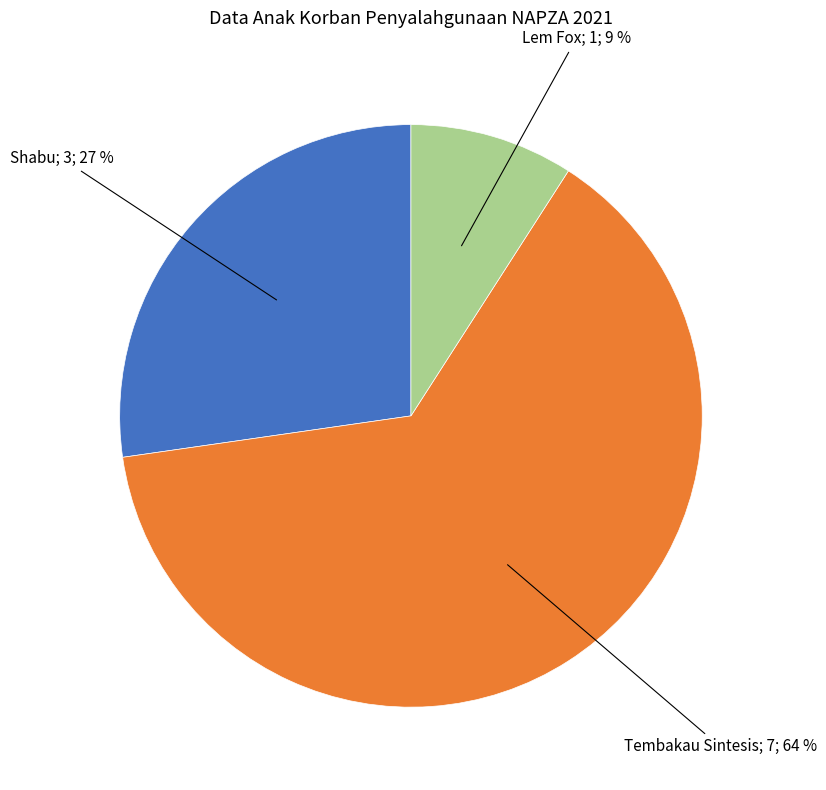

Is there any slice that represents more than half of the pie?

Yes